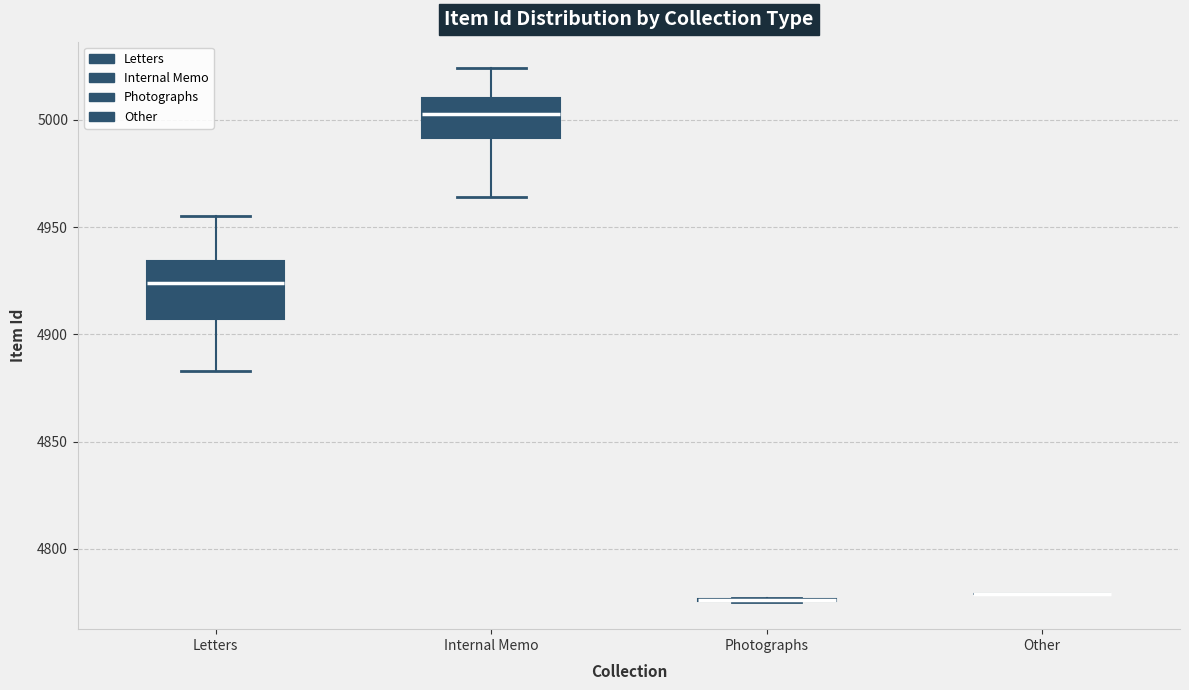

Which box is the tallest, from its lower edge to its upper edge?

Letters